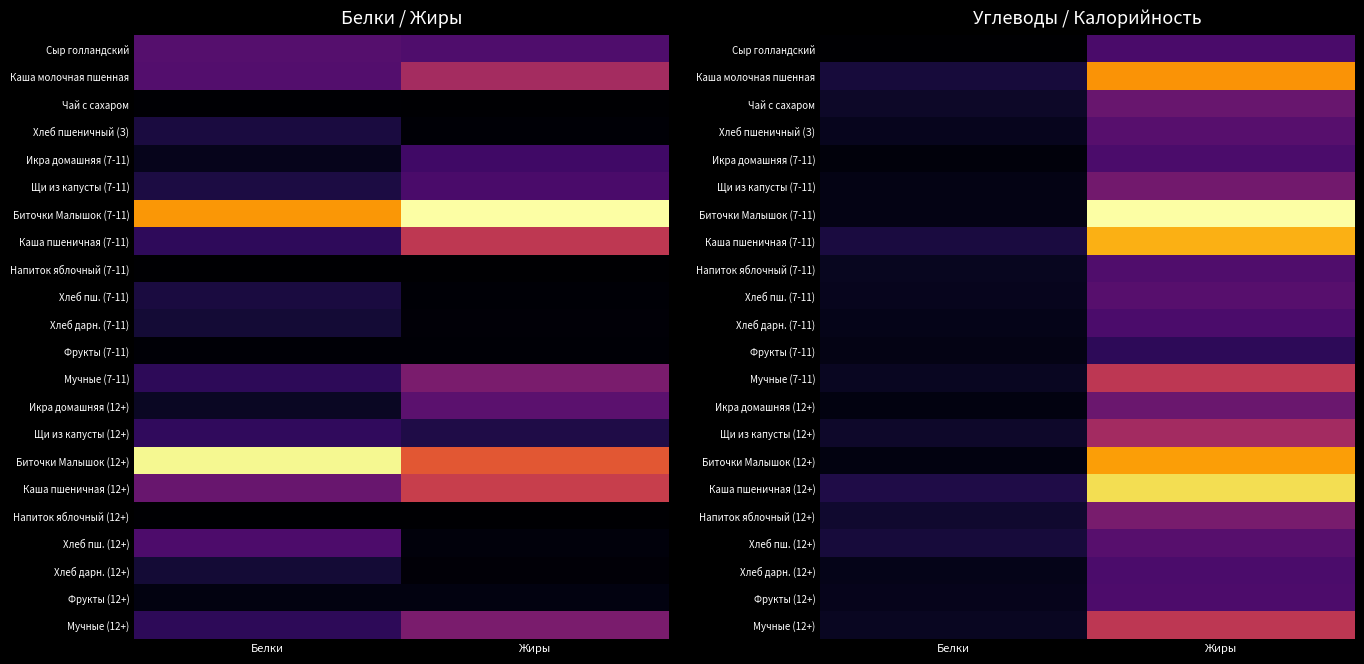

At Жиры, list the series in order from smallest to largest.

Фрукты (7-11), Сыр голландский, Икра домашняя (7-11), Хлеб дарн. (7-11), Хлеб дарн. (12+), Фрукты (12+), Напиток яблочный (7-11), Хлеб пшеничный (З), Хлеб пш. (7-11), Хлеб пш. (12+), Чай с сахаром, Икра домашняя (12+), Щи из капусты (7-11), Напиток яблочный (12+), Щи из капусты (12+), Мучные (7-11), Мучные (12+), Каша молочная пшенная, Биточки Малышок (12+), Каша пшеничная (7-11), Каша пшеничная (12+), Биточки Малышок (7-11)